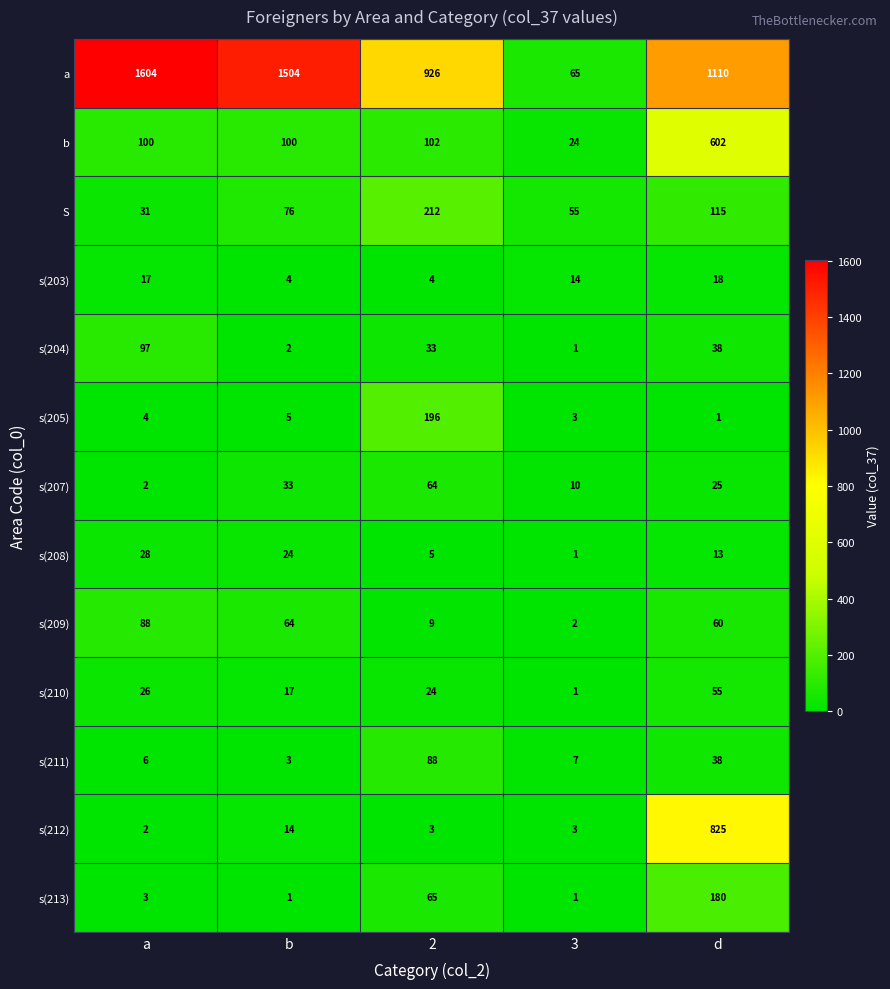

What is the maximum value shown in the chart?

1604